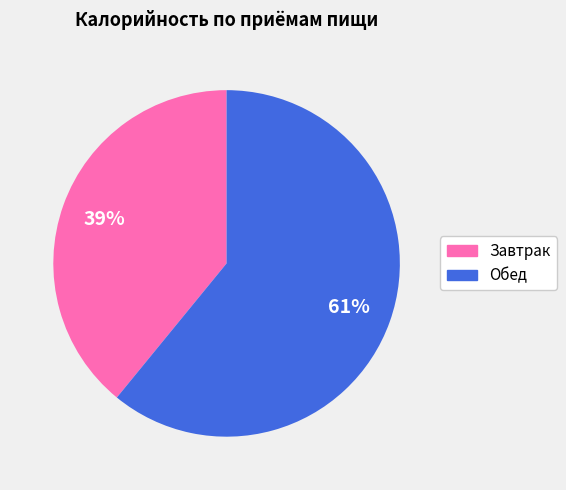

Is it true that Завтрак is 30% of the pie?

False